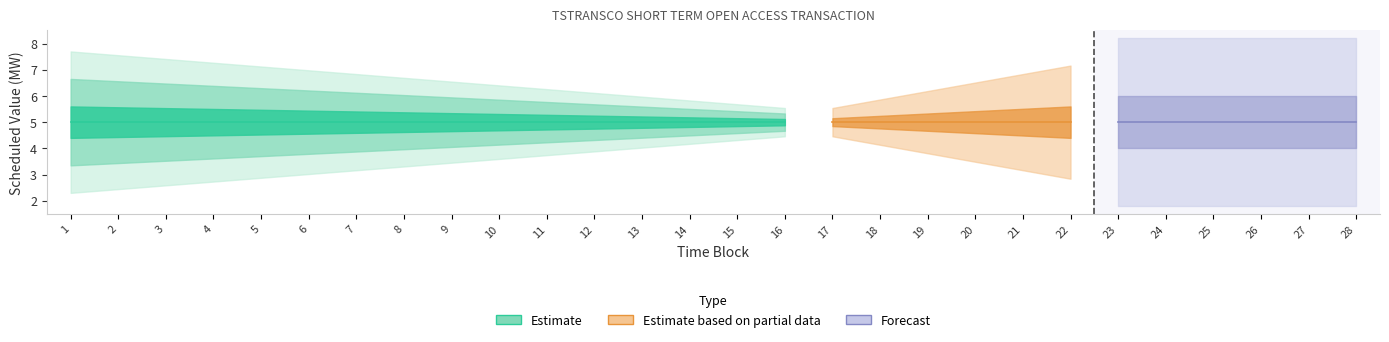

Which has a higher value, 16 or 21?

16